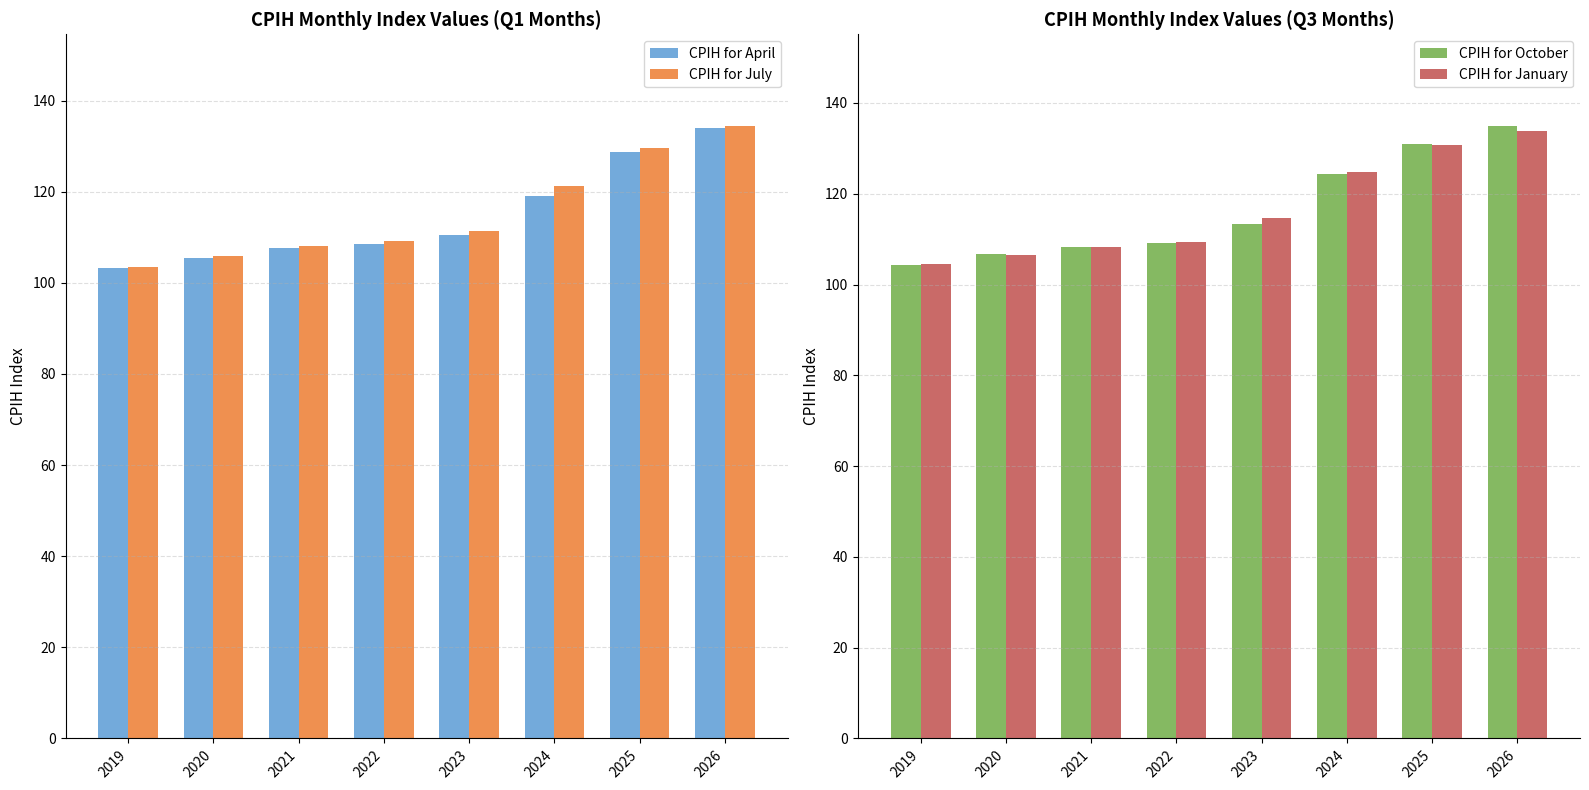

What is the difference between the maximum and minimum values in the CPIH for April series?

30.7